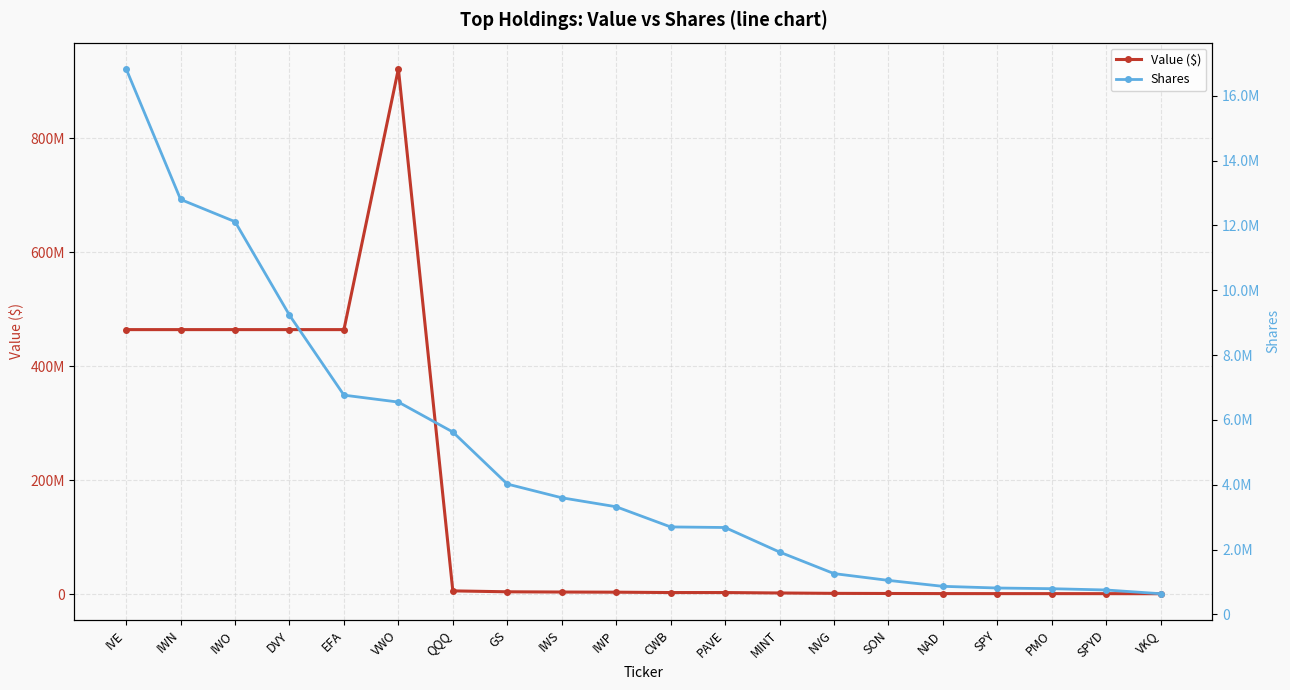

What is the approximate value of Shares at IWP?

3322000